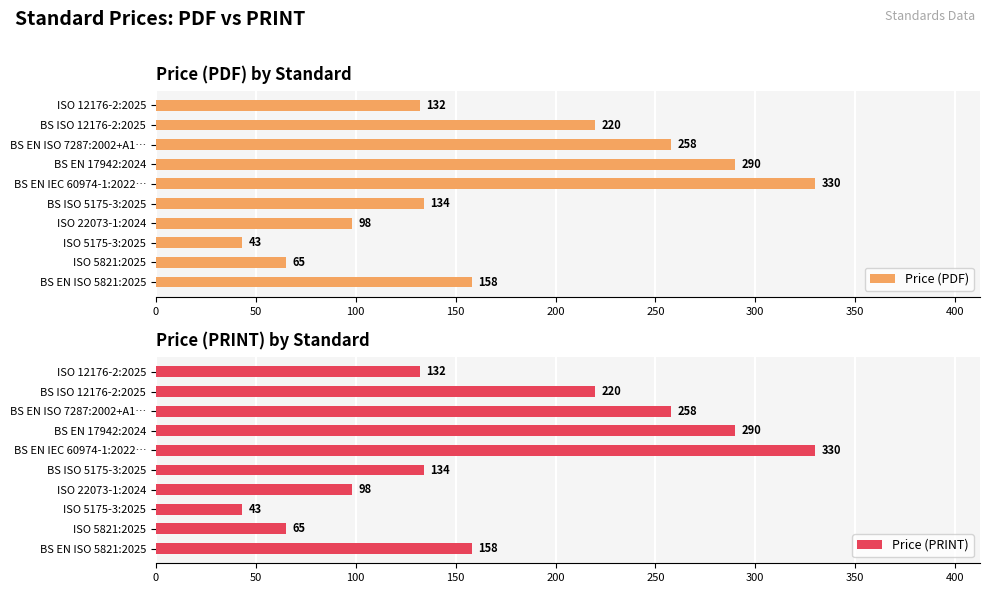

The value of Price (PDF) at BS EN ISO 7287:2002+A1… is 258. True or false?

True